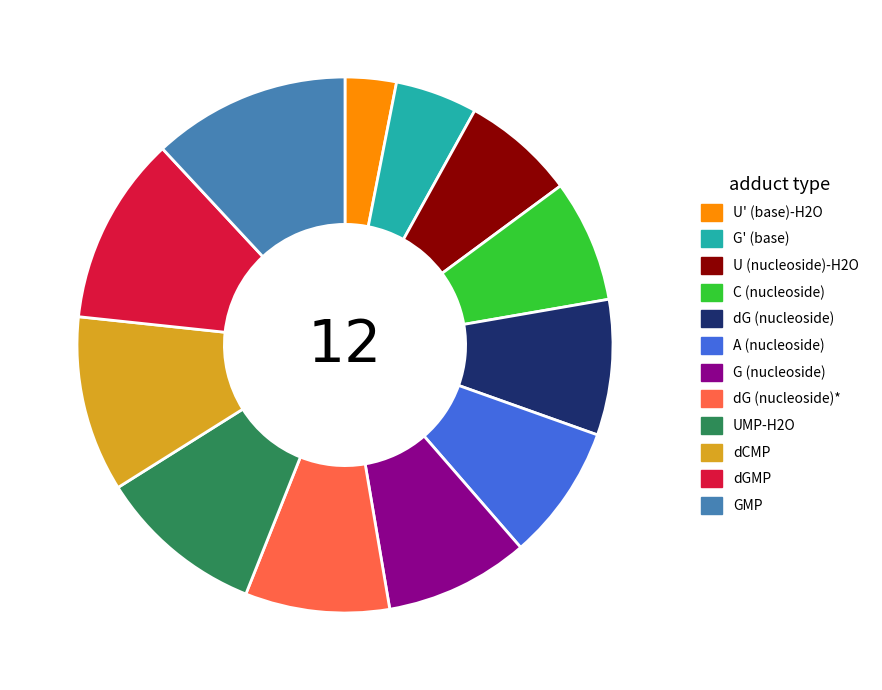

What is the ratio of the value at U (nucleoside)-H2O to the value at dGMP?

0.6